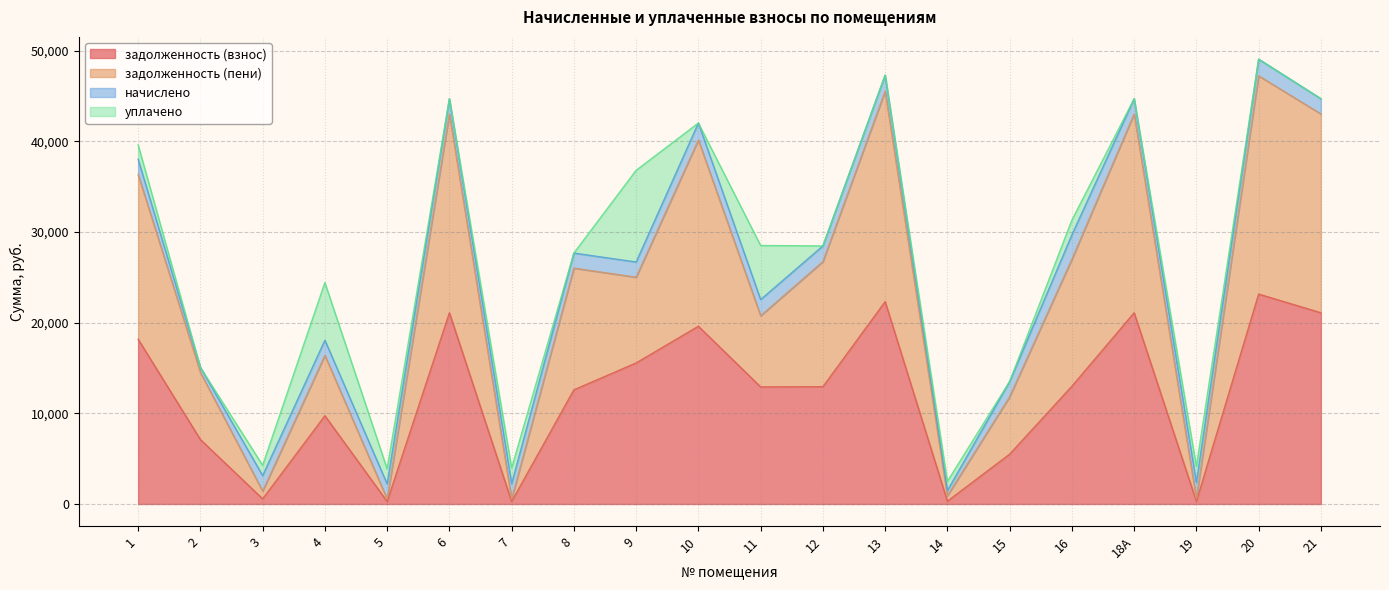

What is the difference between the maximum and second lowest values in the задолженность (пени) series?

46658.3